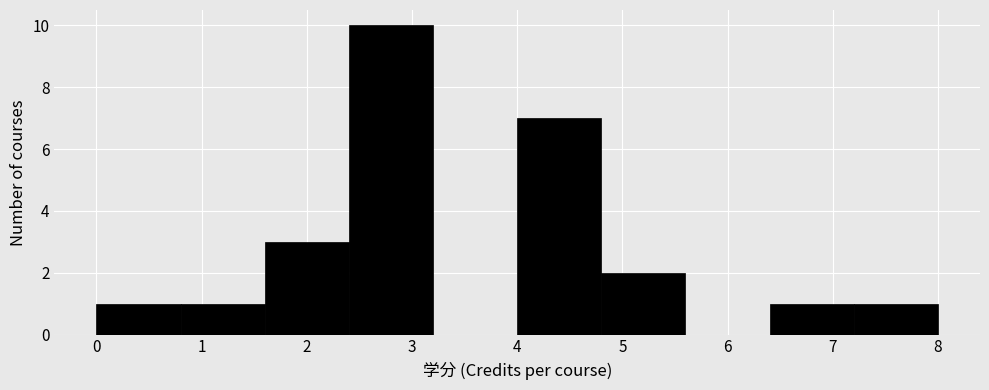

Which range on the x-axis has the tallest bar?

2.4 to 3.2